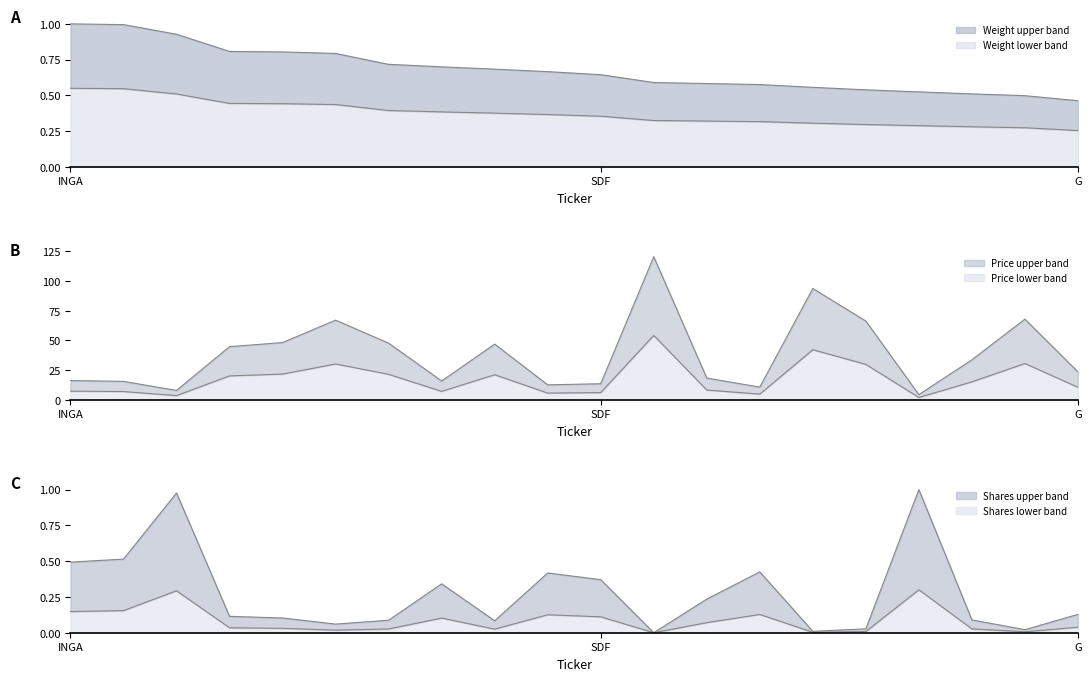

What is the sum of the Price values at PST and BNP?

79.7